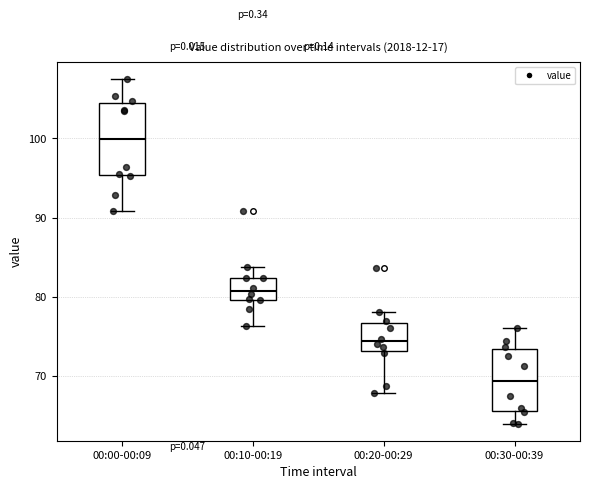

Reading left to right, transcribe this box plot: for each box, give where its median line is, the range the box spans, and where its two whiskers end, as read against the y-axis. The values are not printed on the chart, so give them approximately, as read against the axis.

00:00-00:09: median 100, box 95 to 104, whiskers 91 to 108
00:10-00:19: median 81, box 80 to 82, whiskers 76 to 84
00:20-00:29: median 74, box 73 to 77, whiskers 68 to 78
00:30-00:39: median 69, box 66 to 73, whiskers 64 to 76